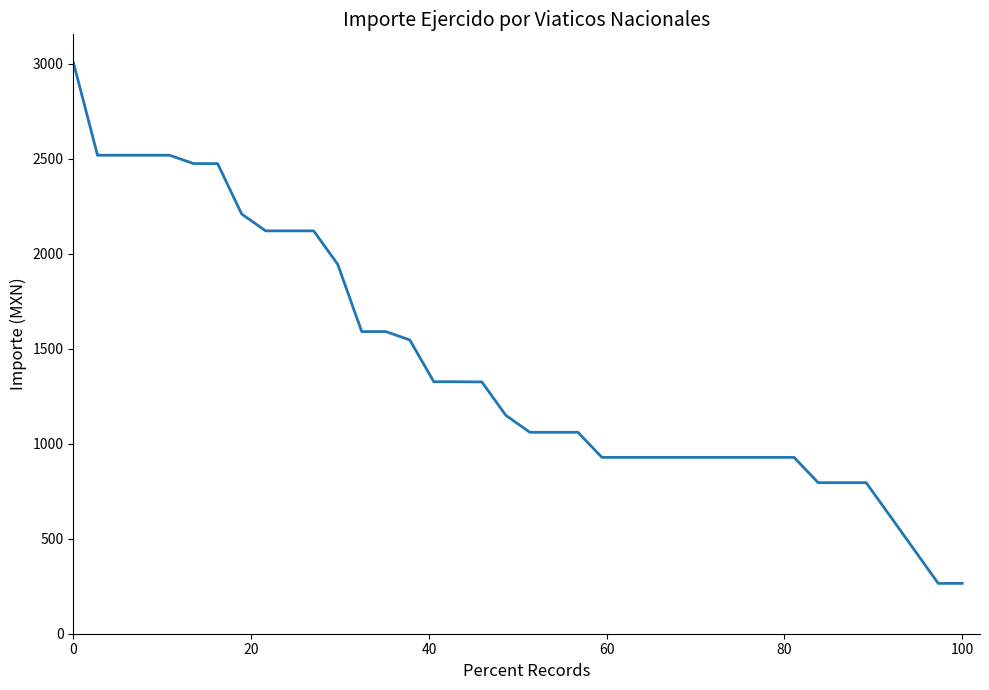

What is the smallest value displayed?

265